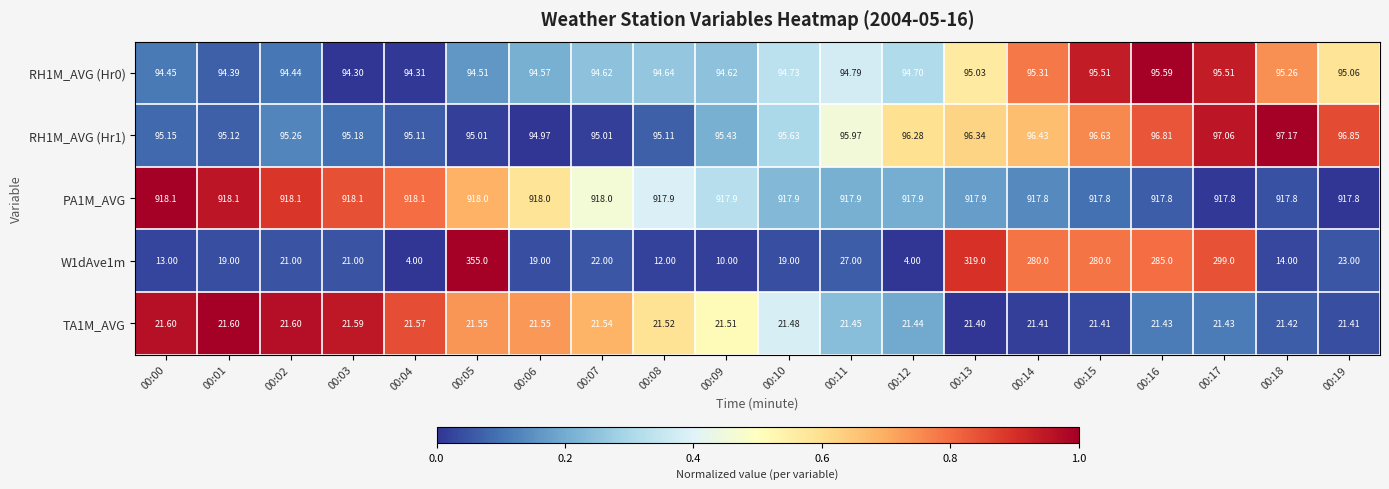

Between 00:10 and 00:19, which series saw the biggest shift?

W1dAve1m